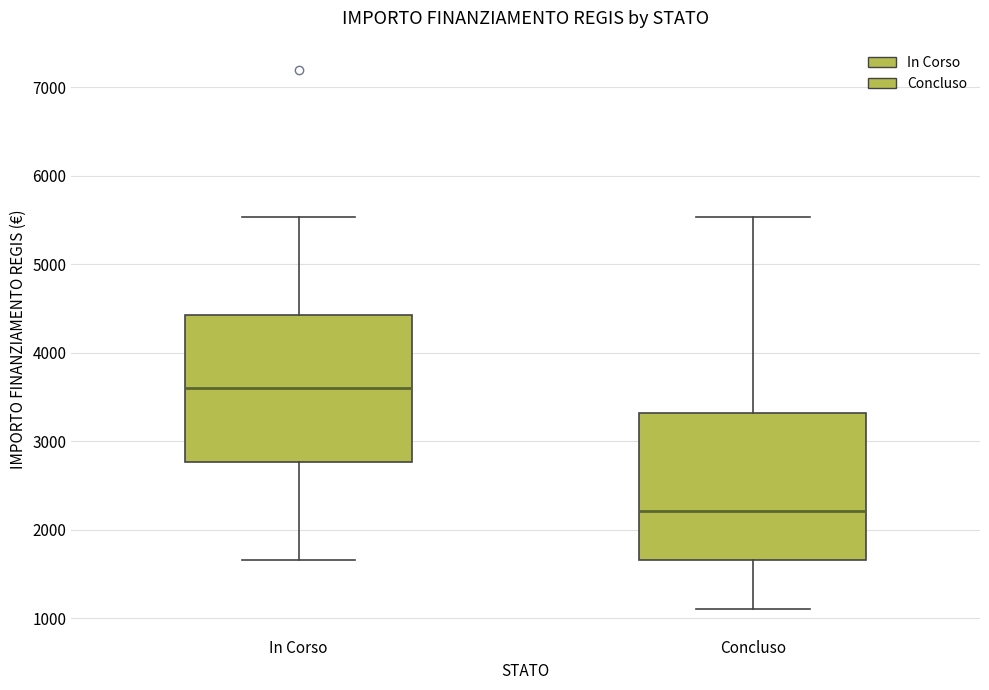

Reading left to right, transcribe this box plot: for each box, give where its median line is, the range the box spans, and where its two whiskers end, as read against the y-axis. The values are not printed on the chart, so give them approximately, as read against the axis.

In Corso: median 3600, box 2800 to 4400, whiskers 1700 to 5500
Concluso: median 2200, box 1700 to 3300, whiskers 1100 to 5500